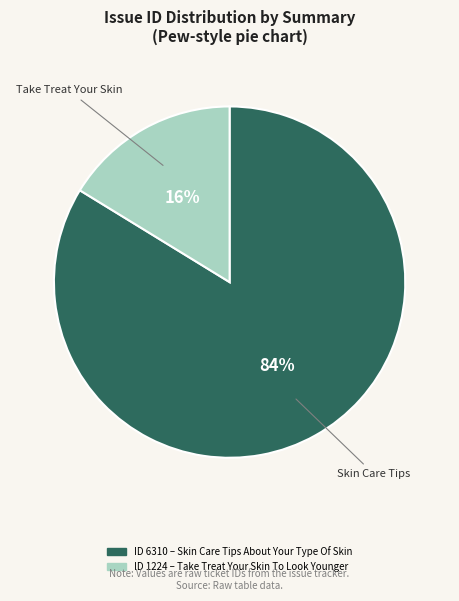

To the nearest percent, what is the difference between the largest and smallest slice percentages?

68%